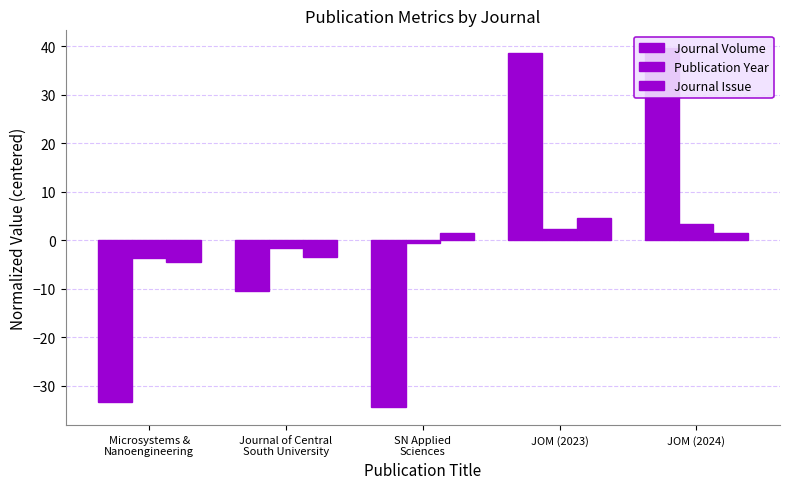

Rank the series by their maximum value, from highest to lowest.

Journal Volume, Journal Issue, Publication Year